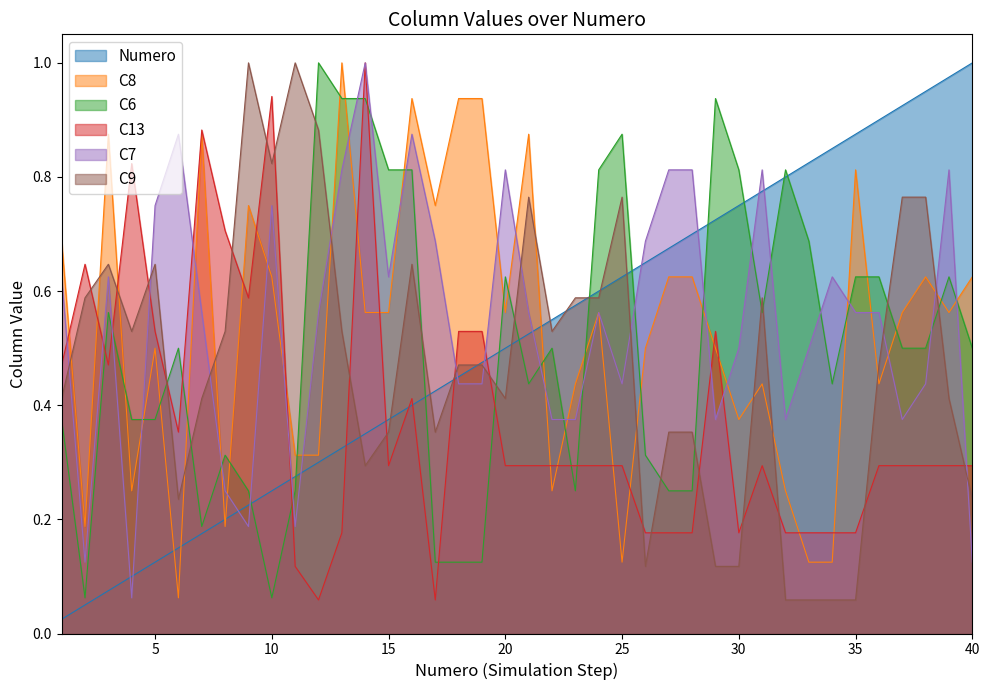

The C7 series shows 0.6 at 35. True or false?

True